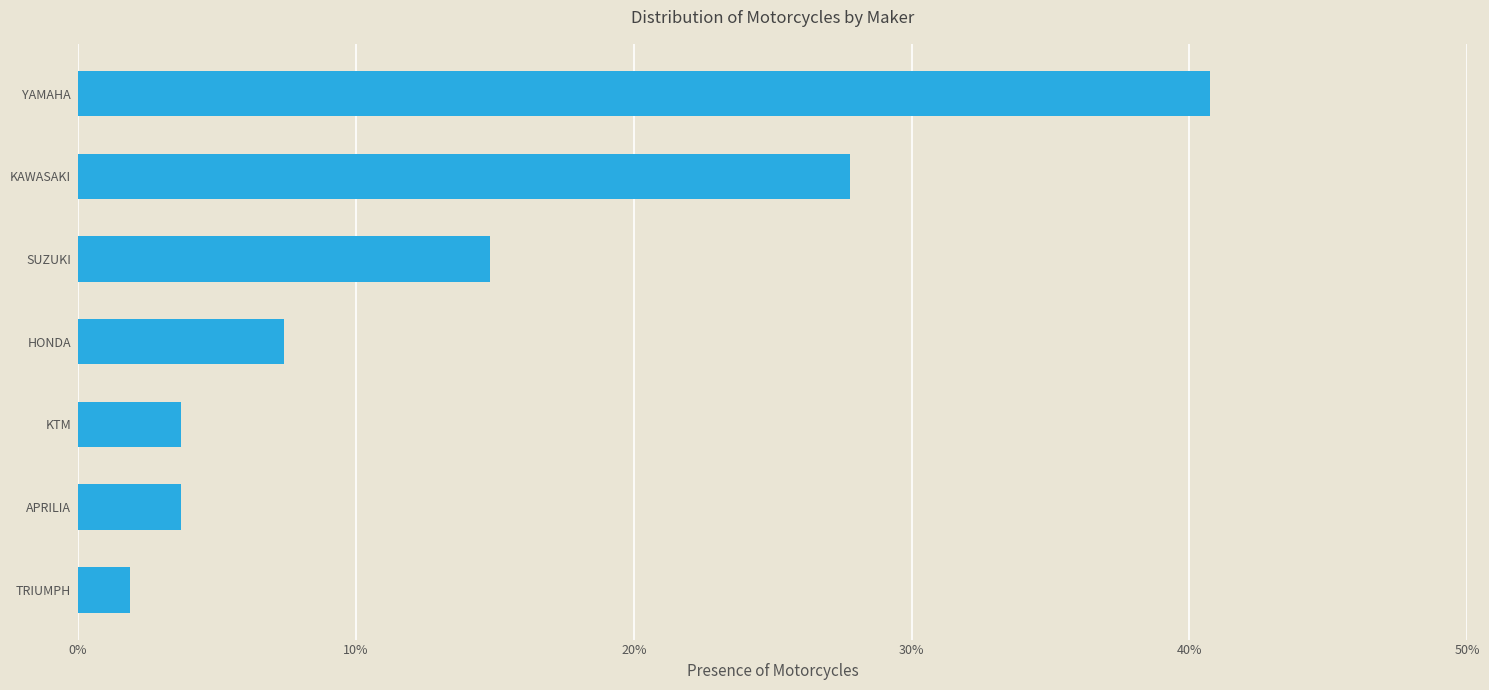

Does the chart contain any negative values?

No